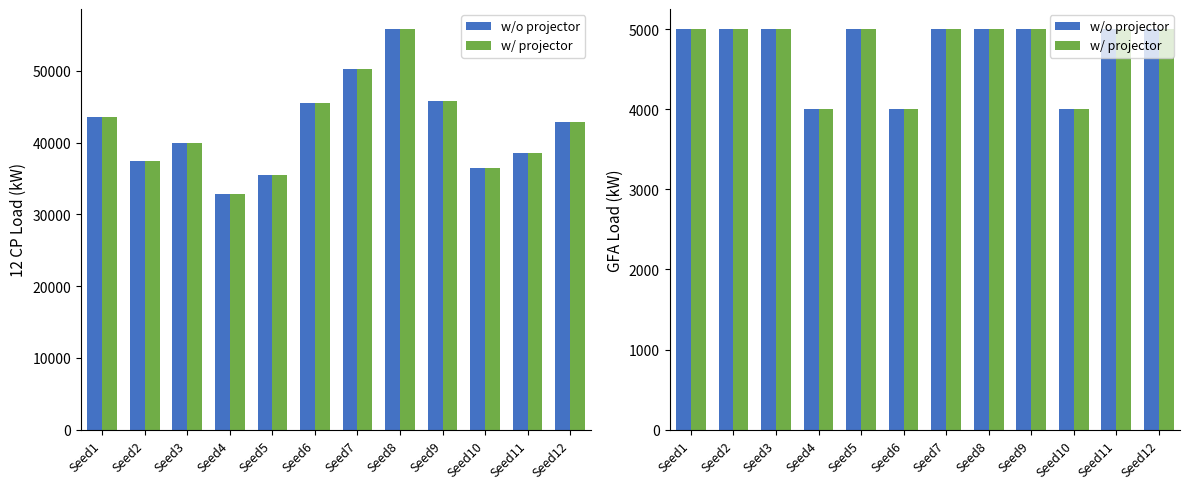

Where is w/ projector nearest to the value 4500?

Seed1